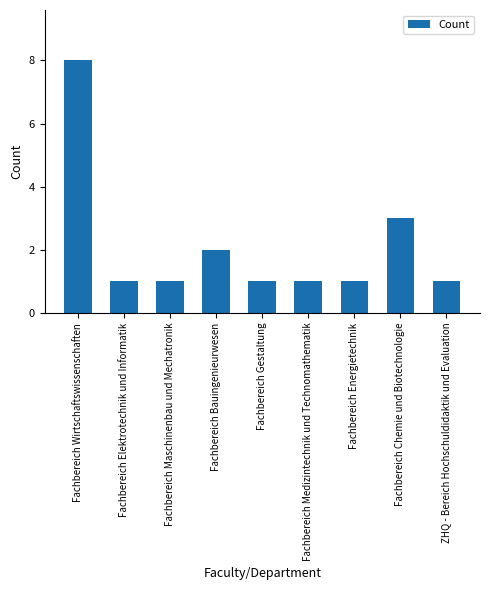

What is the maximum value shown in the chart?

8